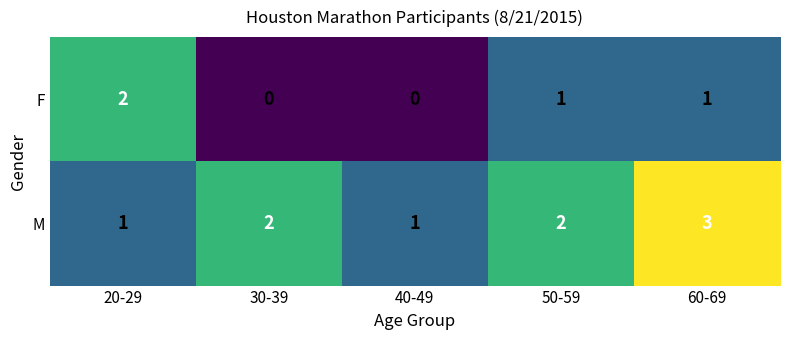

The F series shows 0 at 50-59. True or false?

False